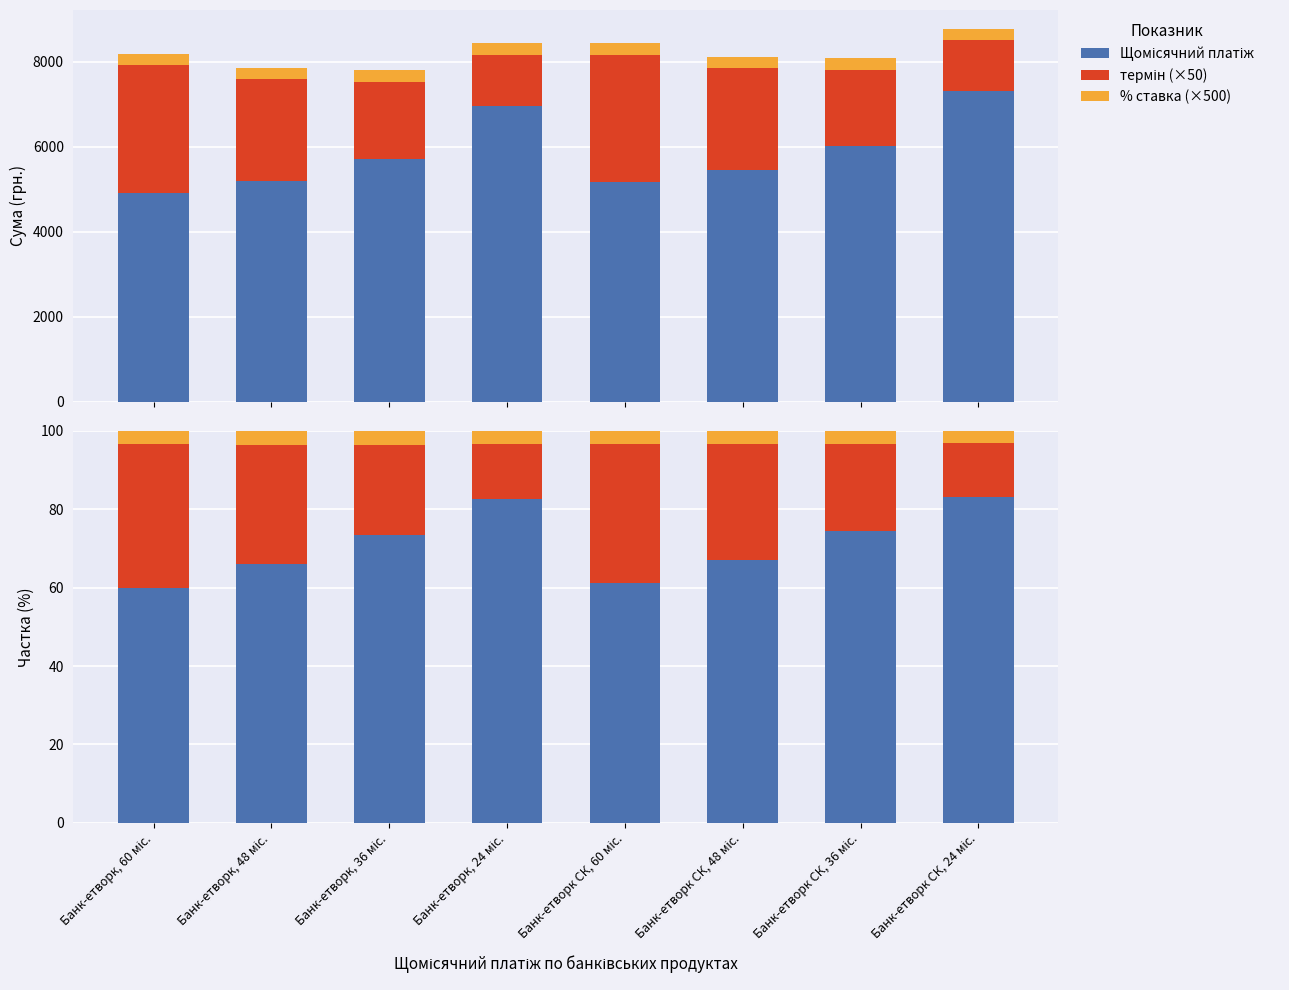

Reading left to right, list all the values displayed in this chart.

Щомісячний платіж: Банк-етворк, 60 міс.=60.0	Банк-етворк, 48 міс.=66.0	Банк-етворк, 36 міс.=73.4	Банк-етворк, 24 міс.=82.5	Банк-етворк СК, 60 міс.=61.2	Банк-етворк СК, 48 міс.=67.1	Банк-етворк СК, 36 міс.=74.3	Банк-етворк СК, 24 міс.=83.2
термін (×50): Банк-етворк, 60 міс.=36.6	Банк-етворк, 48 міс.=30.5	Банк-етворк, 36 міс.=23.1	Банк-етворк, 24 міс.=14.2	Банк-етворк СК, 60 міс.=35.6	Банк-етворк СК, 48 міс.=29.6	Банк-етворк СК, 36 міс.=22.3	Банк-етворк СК, 24 міс.=13.7
% ставка (×500): Банк-етворк, 60 міс.=3.4	Банк-етворк, 48 міс.=3.5	Банк-етворк, 36 міс.=3.5	Банк-етворк, 24 міс.=3.3	Банк-етворк СК, 60 міс.=3.3	Банк-етворк СК, 48 міс.=3.4	Банк-етворк СК, 36 міс.=3.4	Банк-етворк СК, 24 міс.=3.1